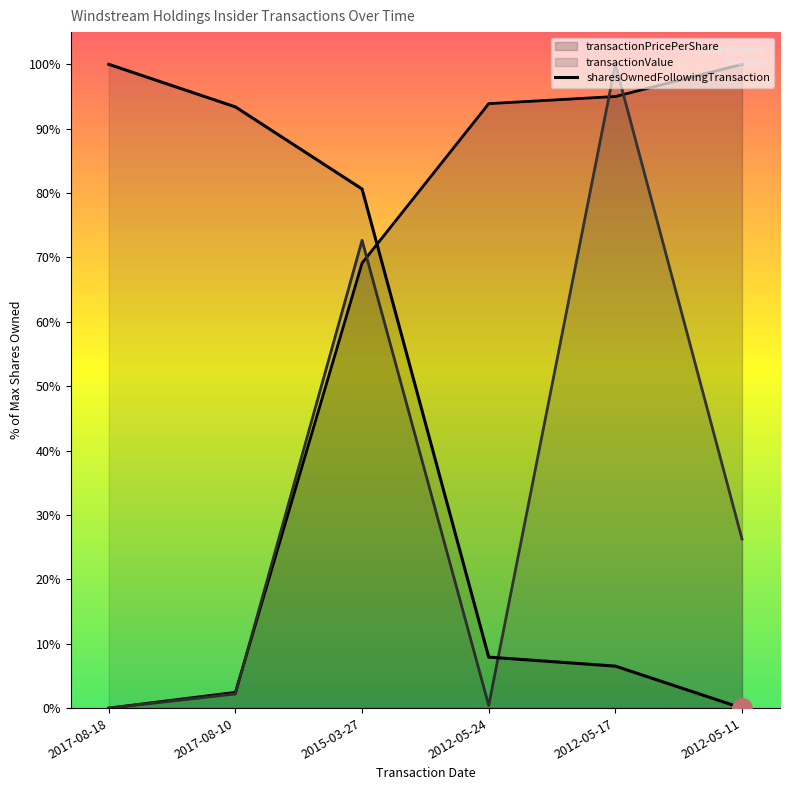

What is the difference between the sharesOwnedFollowingTransaction values at 2017-08-10 and 2017-08-18?

6.6